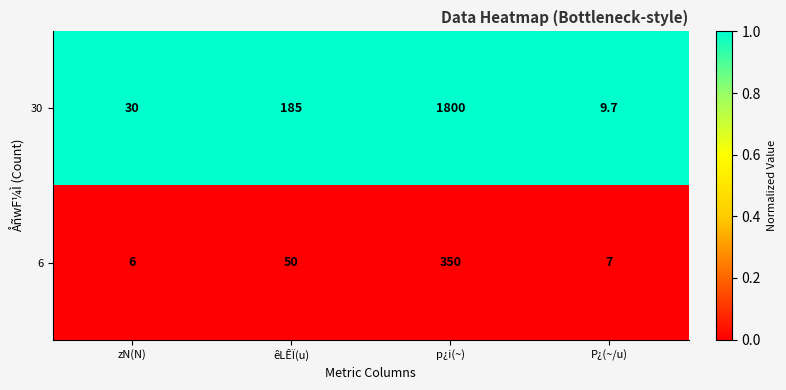

What is the smallest value displayed?

6.0